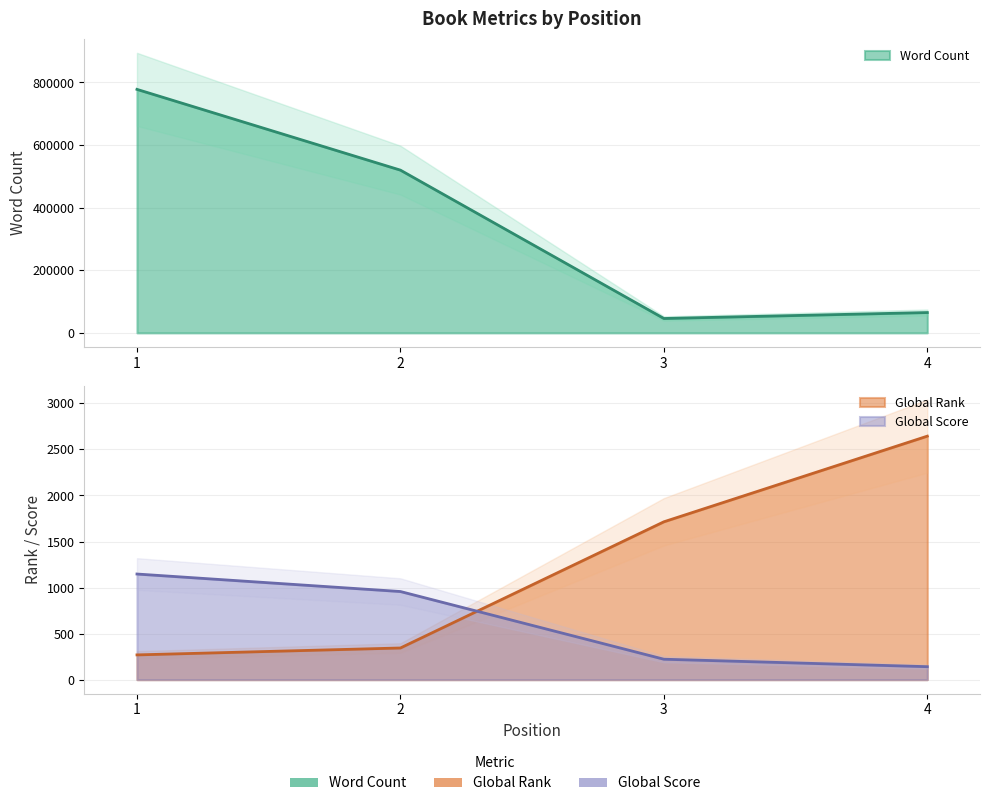

What is the difference between the highest and lowest values at 4?

64859